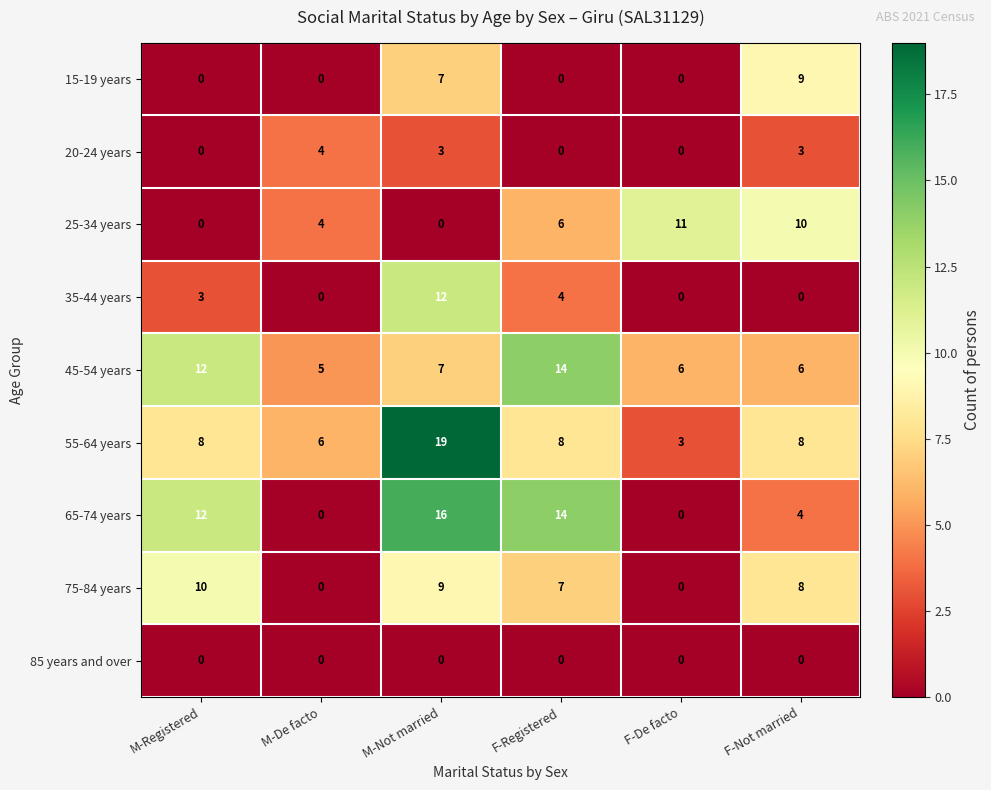

How many categories are shown in the chart?

6